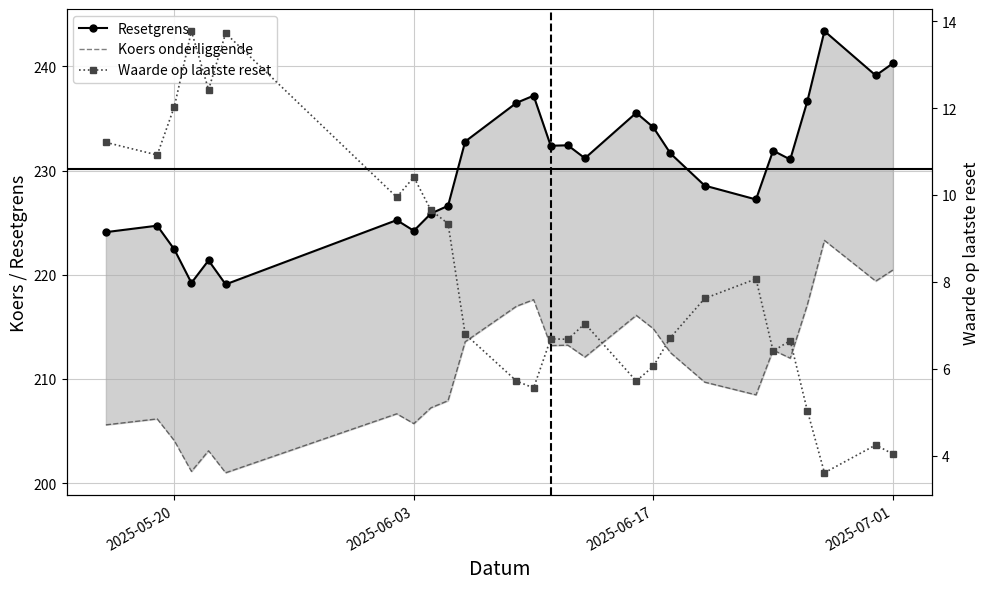

The value of Resetgrens at 2025-07-01 is 240.3. True or false?

True